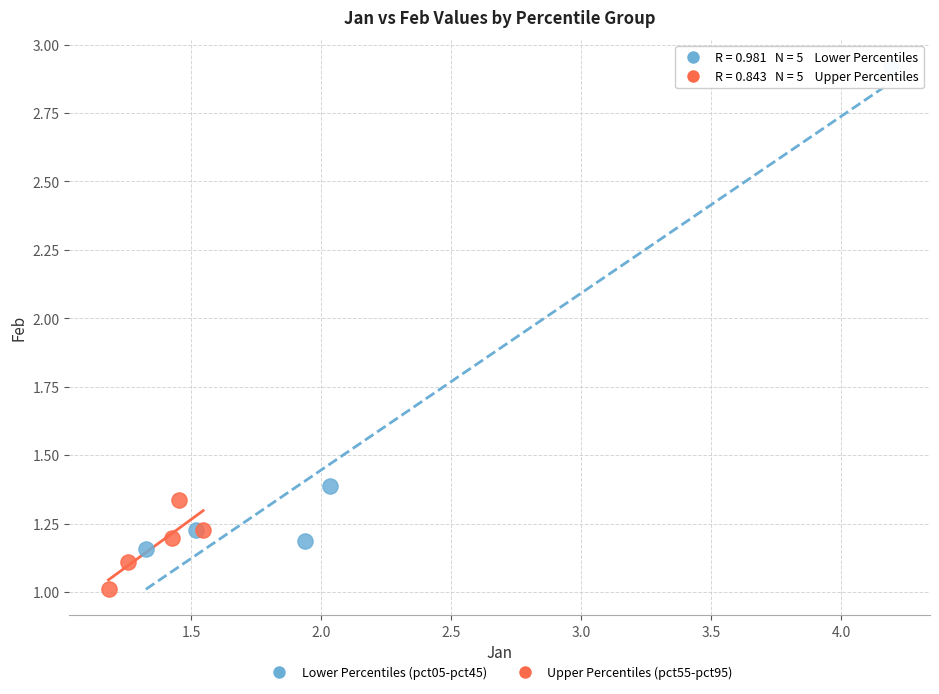

Which series has the widest spread of Y values?

Lower Percentiles (pct05-pct45)